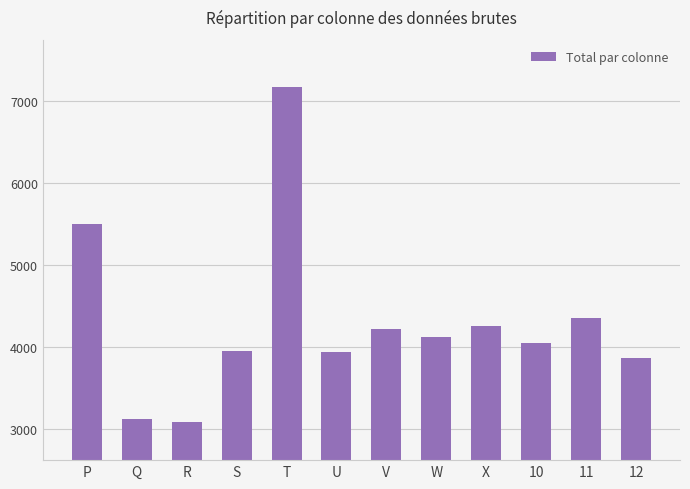

What is the average value?

4299